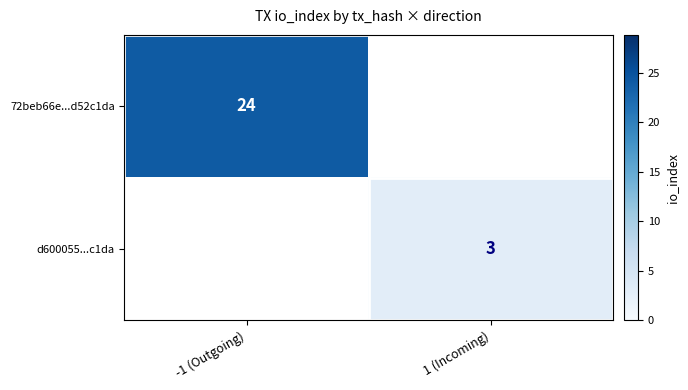

True or false: d600055...c1da has a value of 3 at 1 (Incoming).

True